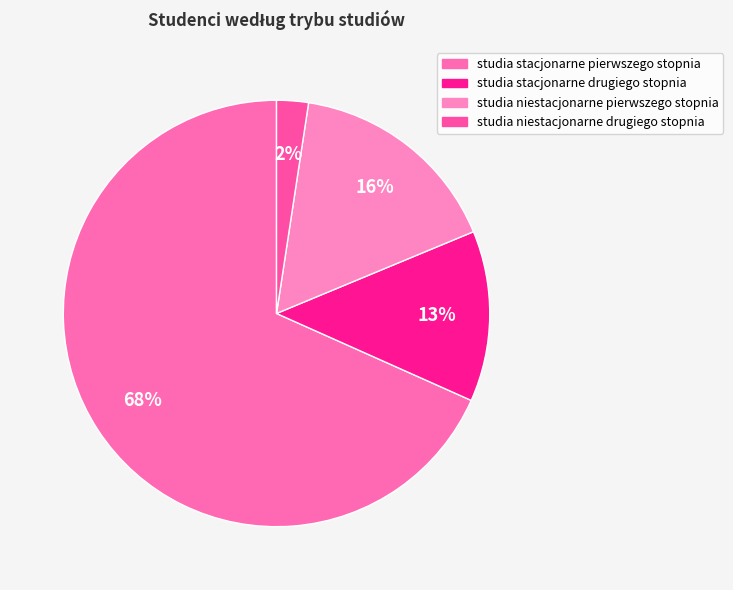

The studia stacjonarne drugiego stopnia slice represents 13% of the pie. True or false?

True